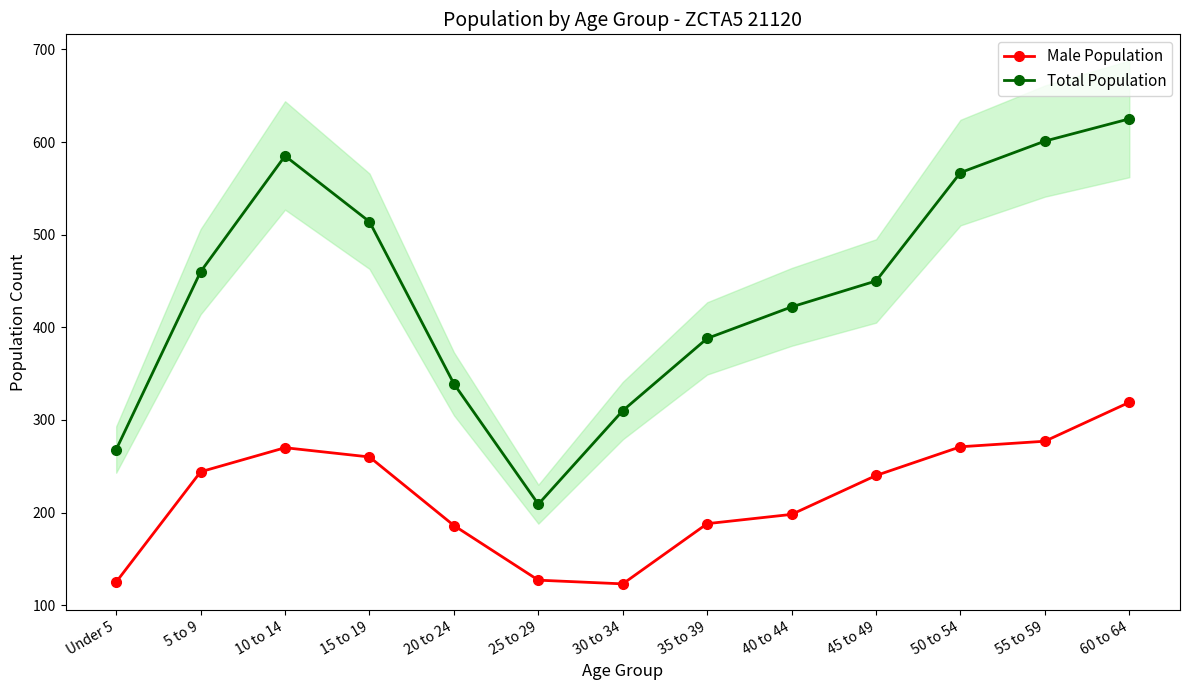

How many interior local valleys does the Total Population series have?

1